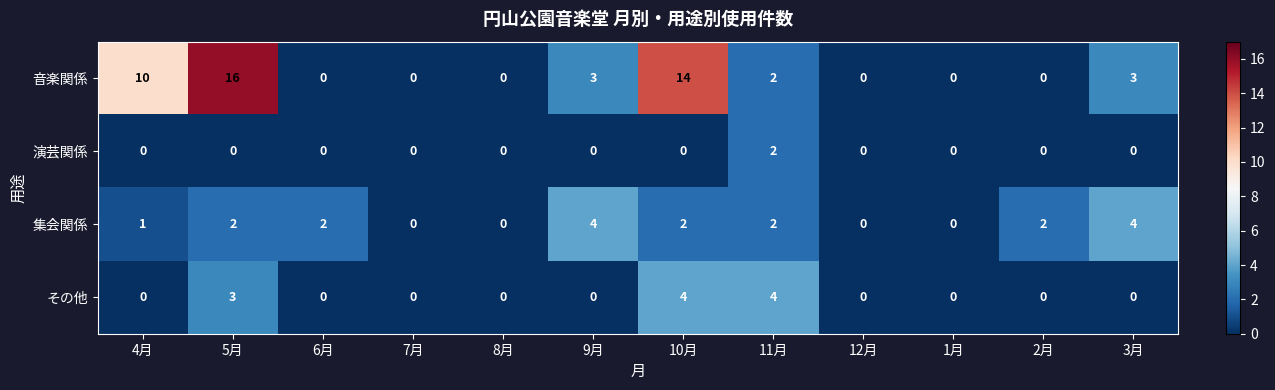

What is the difference between the maximum and minimum values in the その他 series?

4